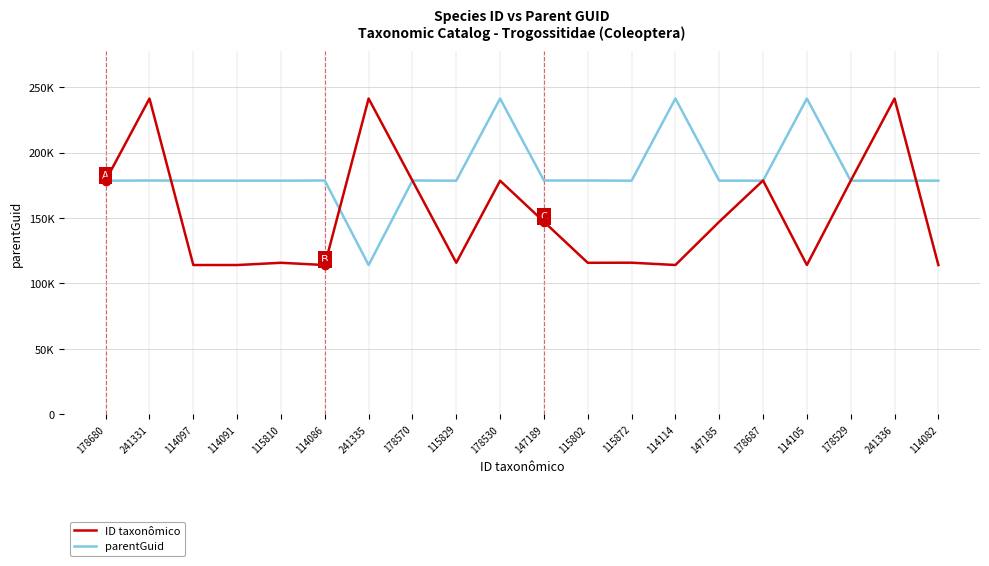

Is this an area chart (filled region under the line)?

No